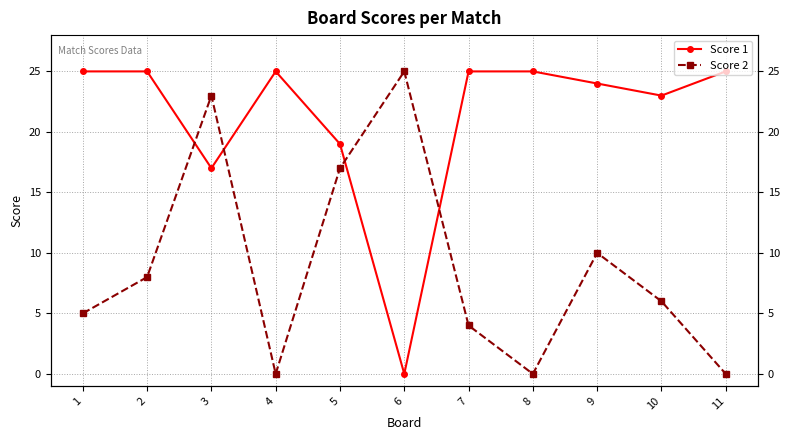

At which category does Score 2 reach its first local valley?

4